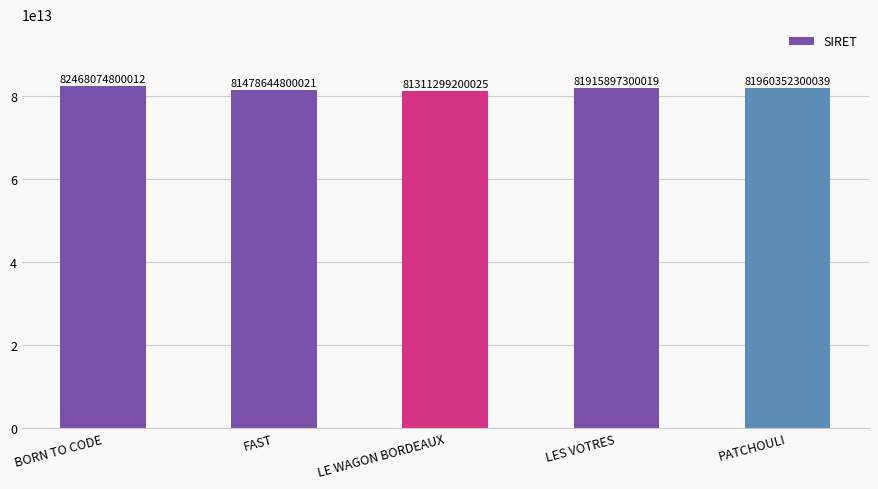

Between LE WAGON BORDEAUX and LES VOTRES, which is larger?

LES VOTRES